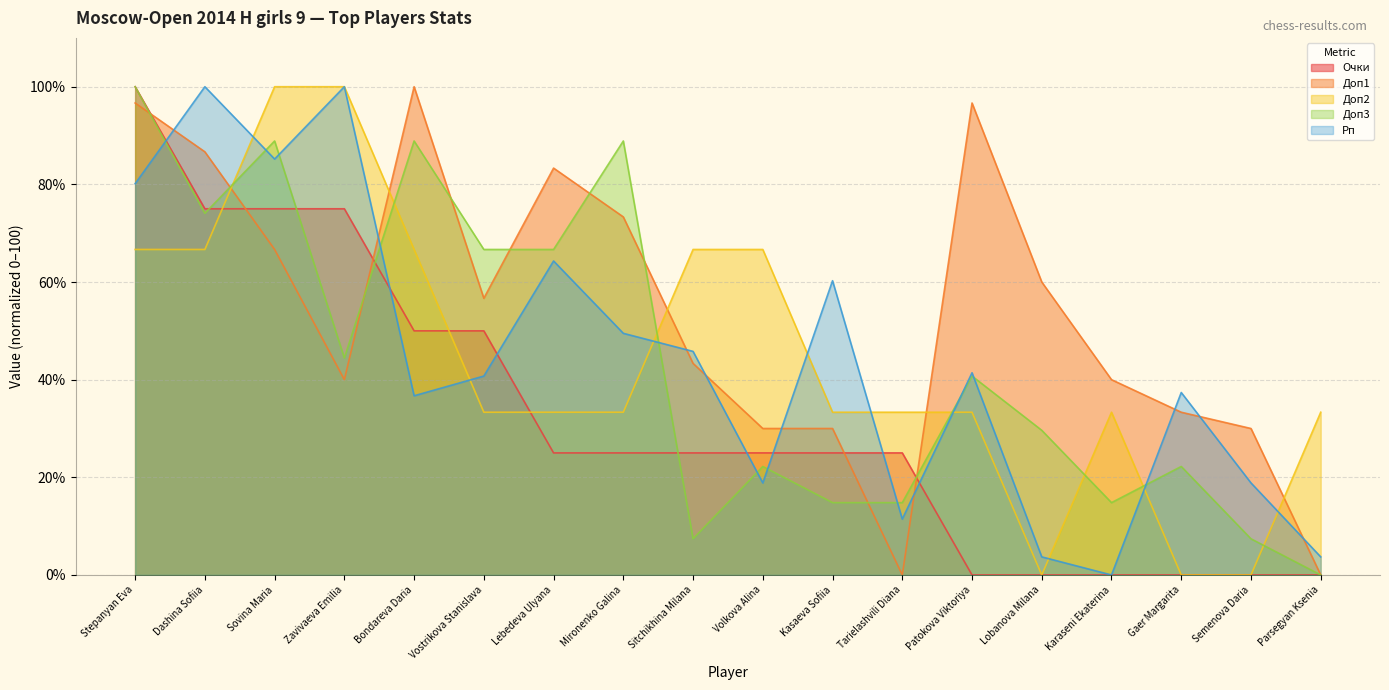

Rank the series at Sovina Maria from lowest to highest value.

Доп1, Очки, Рп, Доп3, Доп2